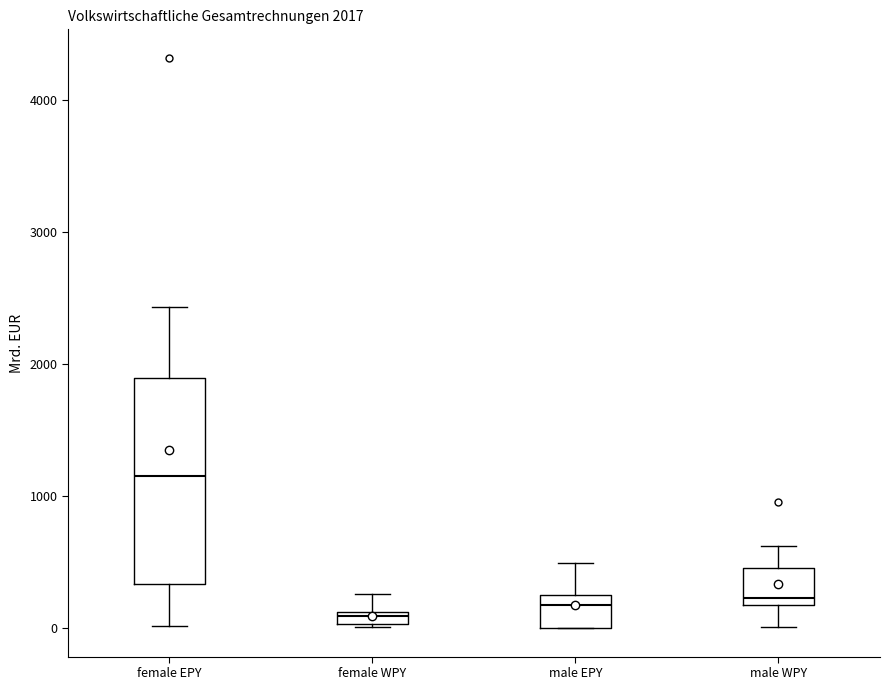

Which box has the highest median line?

female EPY